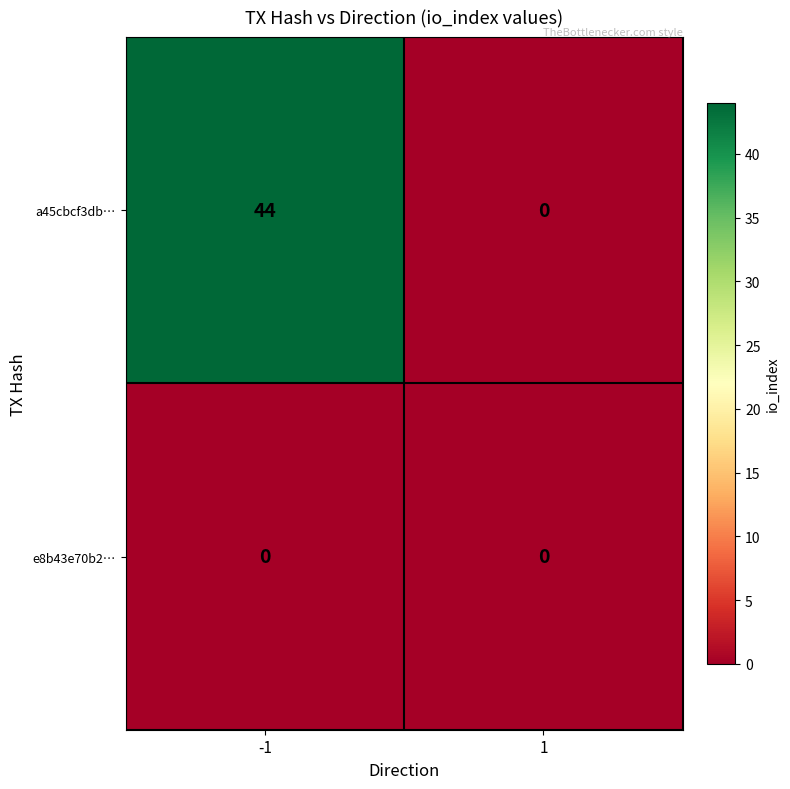

Between -1 and 1, which series saw the biggest shift?

a45cbcf3db…